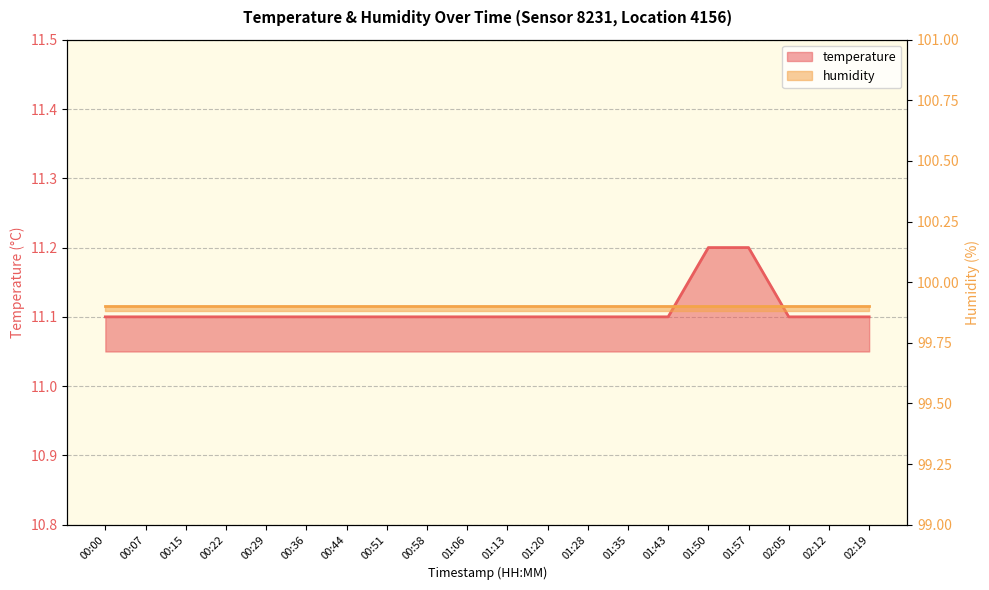

Reading left to right, list all the values displayed in this chart.

00:00=11.1	00:07=11.1	00:15=11.1	00:22=11.1	00:29=11.1	00:36=11.1	00:44=11.1	00:51=11.1	00:58=11.1	01:06=11.1	01:13=11.1	01:20=11.1	01:28=11.1	01:35=11.1	01:43=11.1	01:50=11.2	01:57=11.2	02:05=11.1	02:12=11.1	02:19=11.1